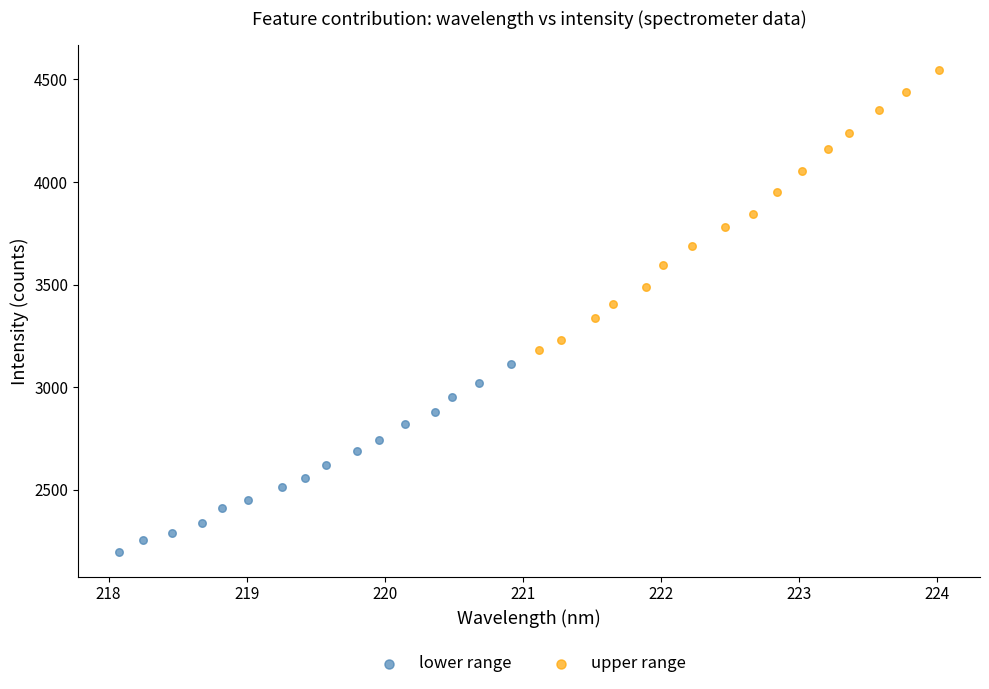

Which series contains the highest Y value?

upper range